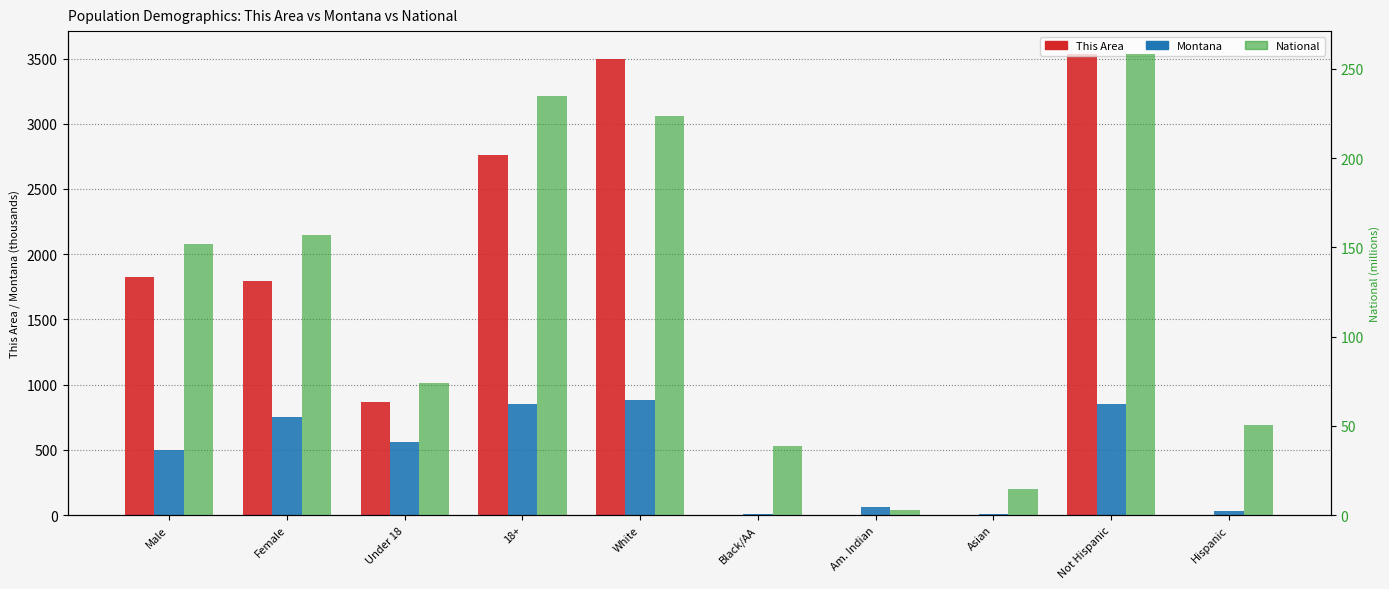

What is the sum of all Montana values?

4496.8